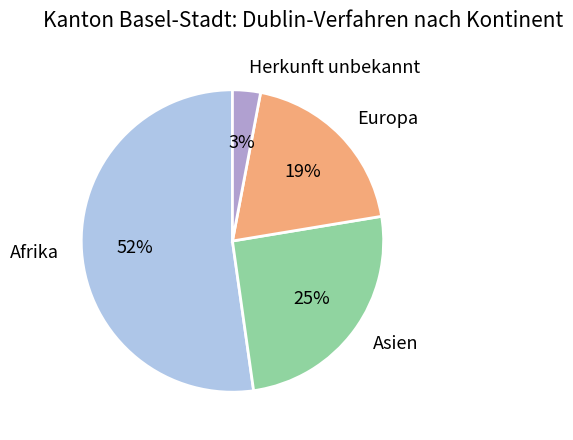

How many segments does this pie chart have?

4